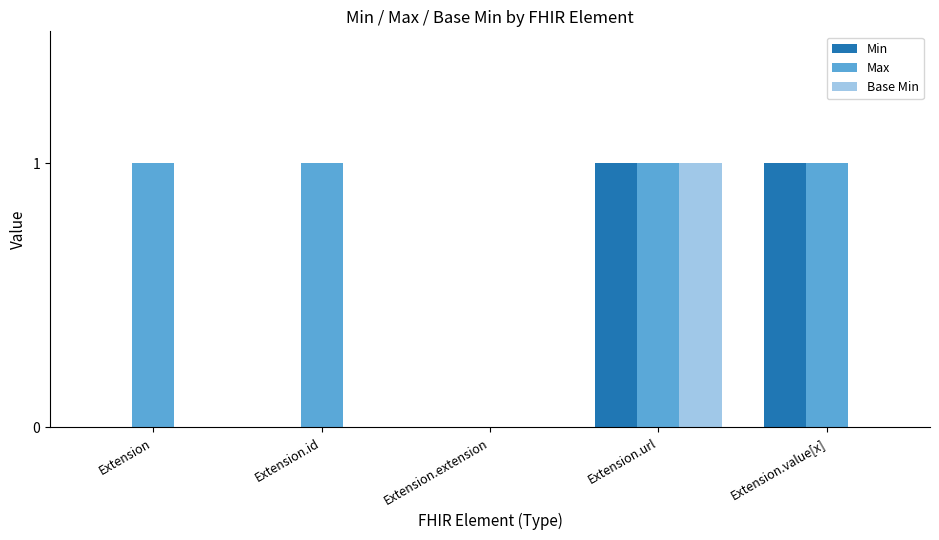

The value of Min at Extension is 0. True or false?

True